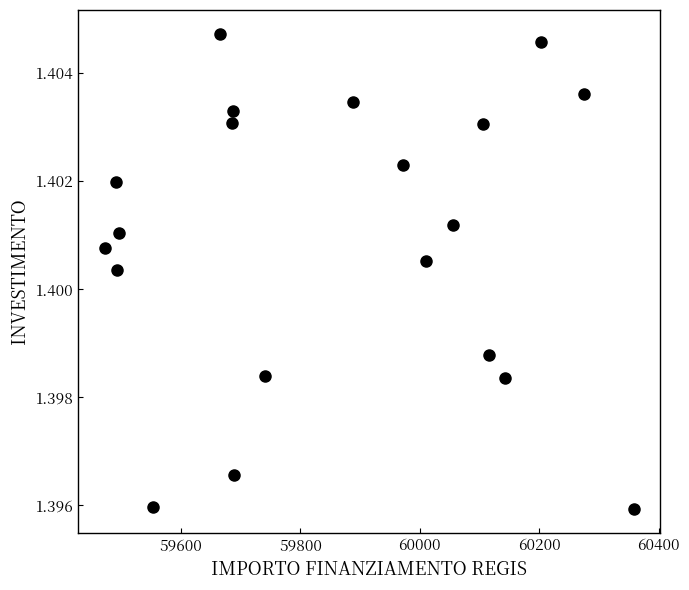

What is the range of X values (max minus min)?

885.7